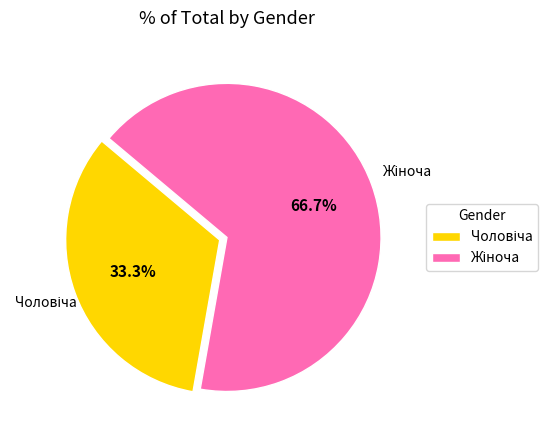

Does any single category account for the majority?

Yes